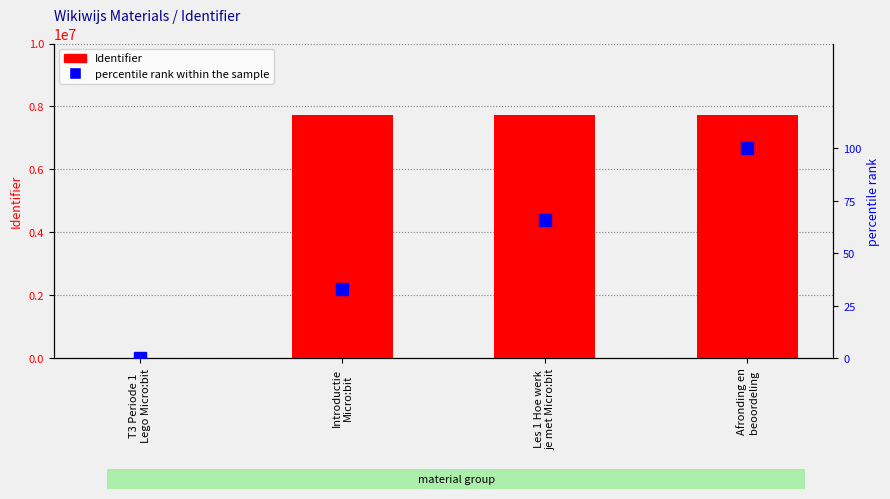

What is the difference between the percentile rank within the sample values at Les 1 Hoe werk
je met Micro:bit and Afronding en
beoordeling?

34